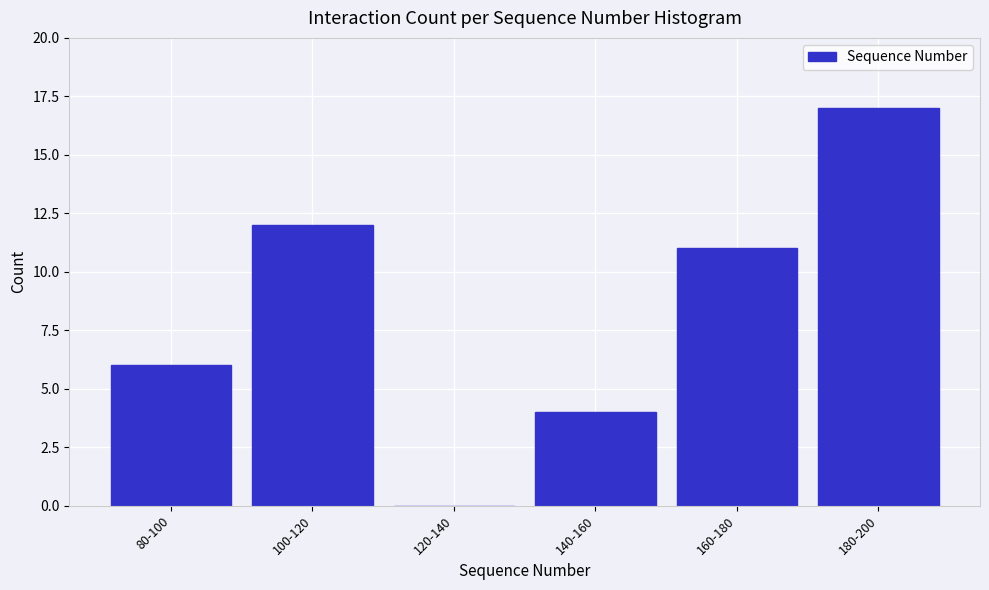

Reading left to right, what are all the values shown in this chart?

80-100=6	100-120=12	120-140=0	140-160=4	160-180=11	180-200=17